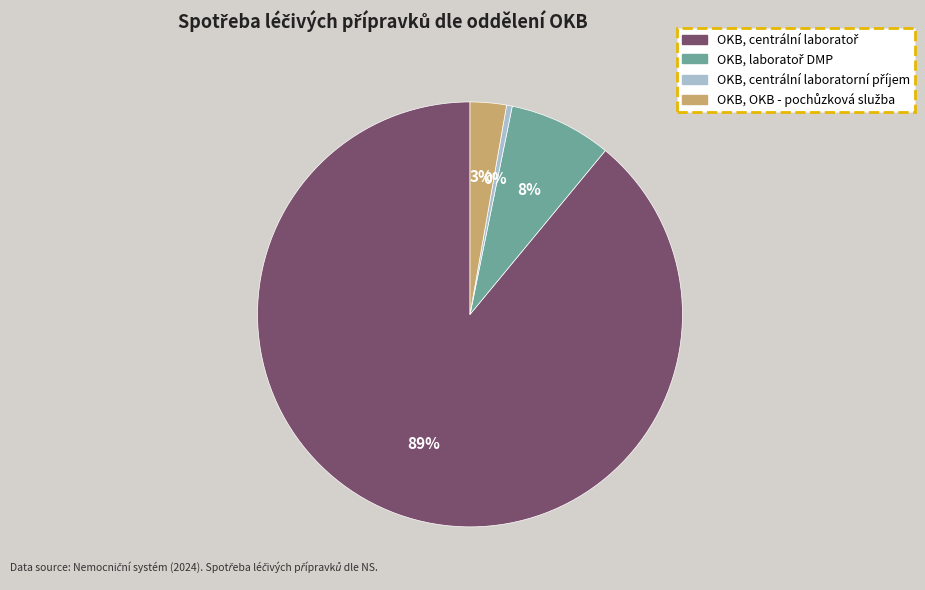

Is there a majority slice in this chart?

Yes